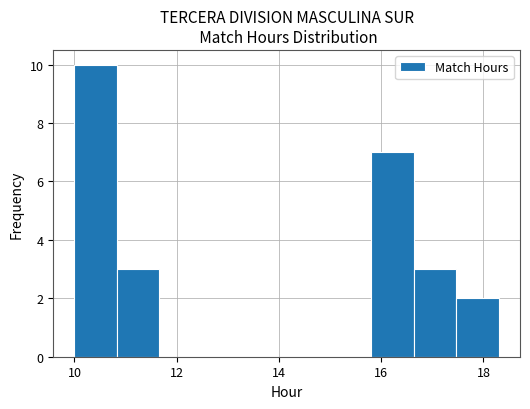

What is the height of the bar covering 10.0 to 10.8 on the x-axis? Neither the bar edges nor the heights are printed on the chart, so give them approximately, as read against the axes.

10